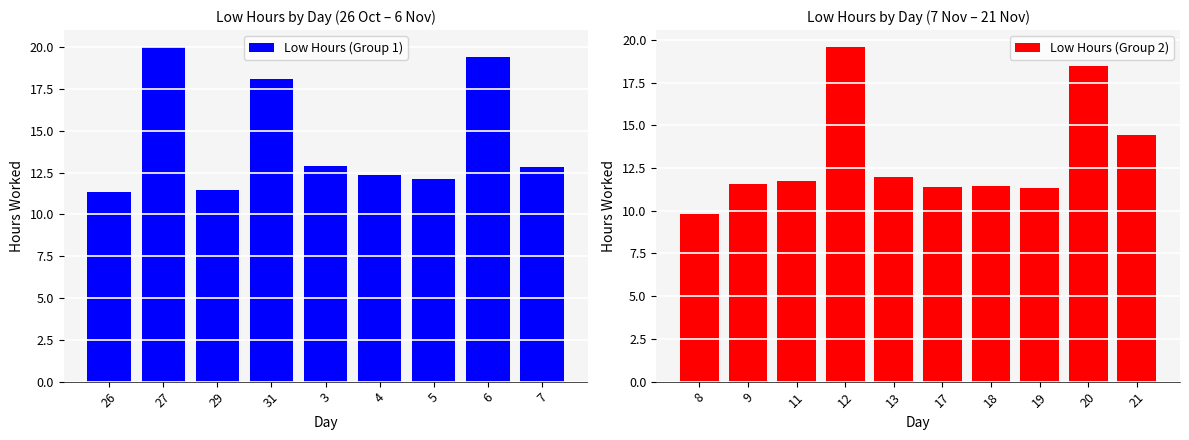

What is the label of the 17th bar from the right?

29